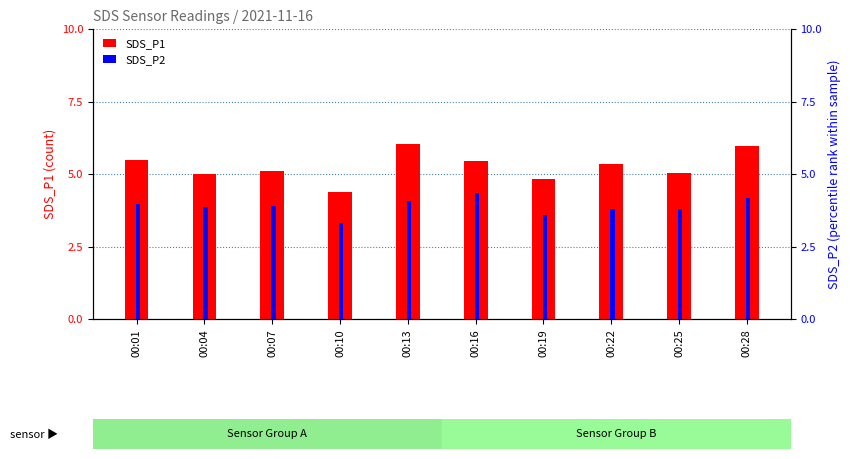

Rank the series at 00:01 from lowest to highest value.

SDS_P2, SDS_P1